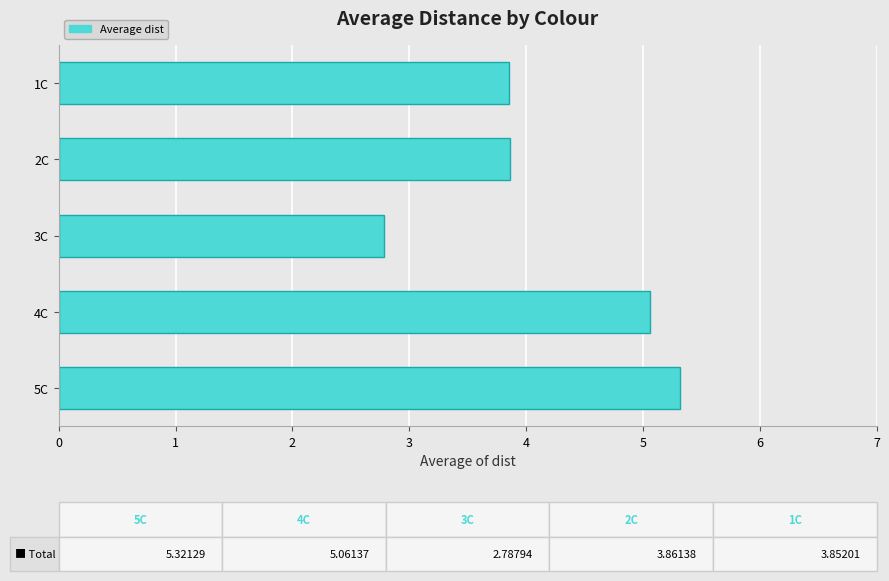

Does the chart contain any negative values?

No